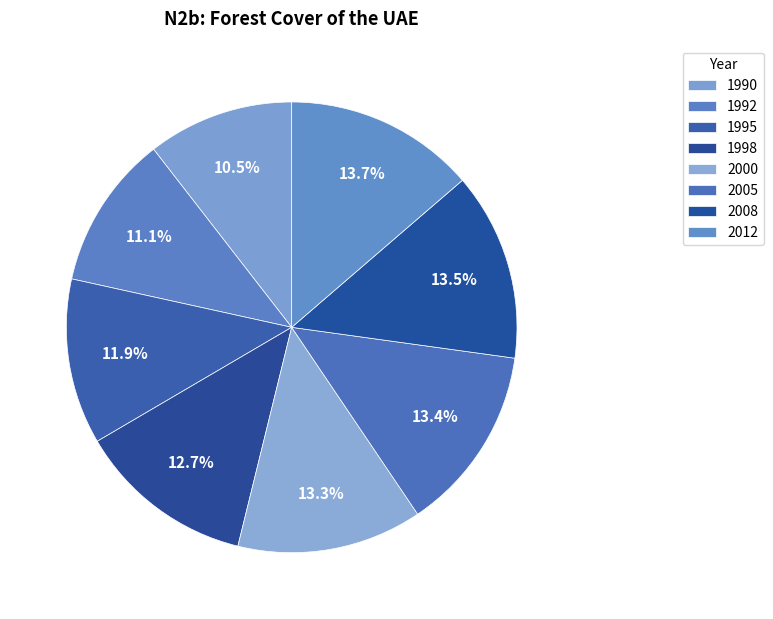

Is it true that 1992 is 11% of the pie?

True